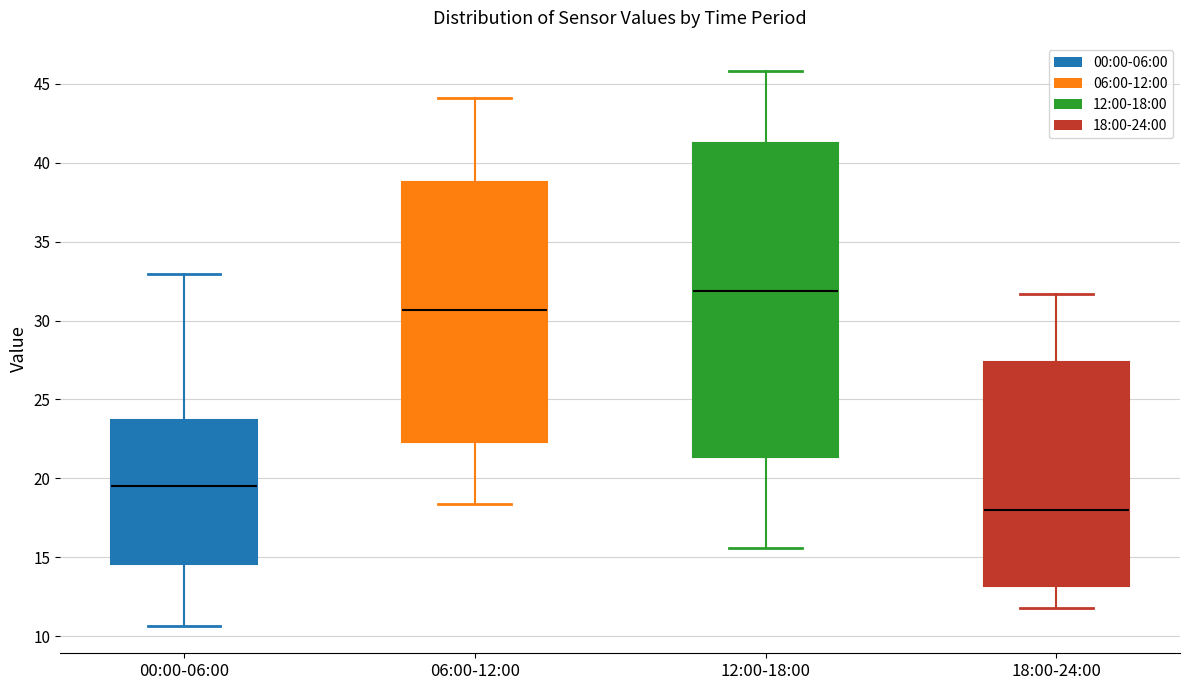

Reading left to right, transcribe this box plot: for each box, give where its median line is, the range the box spans, and where its two whiskers end, as read against the y-axis. The values are not printed on the chart, so give them approximately, as read against the axis.

00:00-06:00: median 19.5, box 14.5 to 23.5, whiskers 10.5 to 33.0
06:00-12:00: median 30.5, box 22.5 to 39.0, whiskers 18.5 to 44.0
12:00-18:00: median 32.0, box 21.5 to 41.0, whiskers 15.5 to 46.0
18:00-24:00: median 18.0, box 13.0 to 27.5, whiskers 12.0 to 31.5